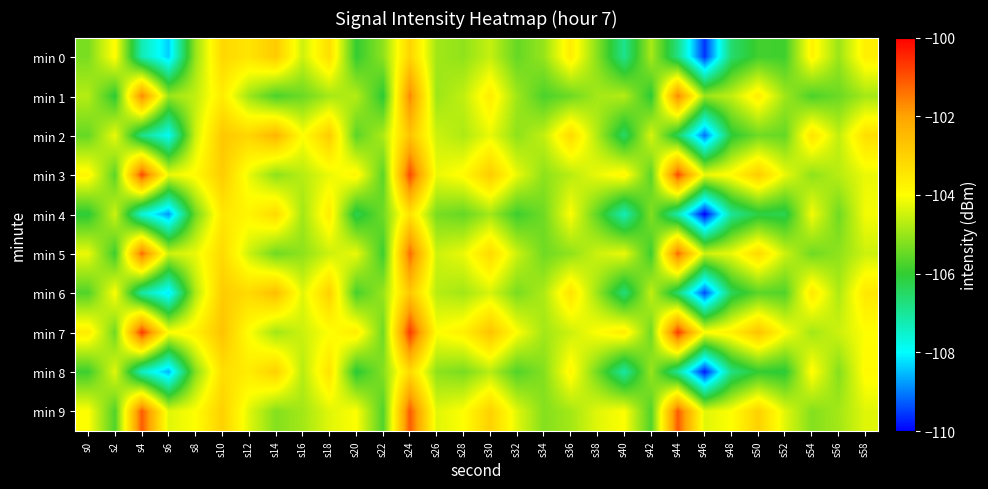

List the series in order of their peak value, lowest first.

min 4, min 8, min 0, min 6, min 2, min 1, min 5, min 9, min 3, min 7